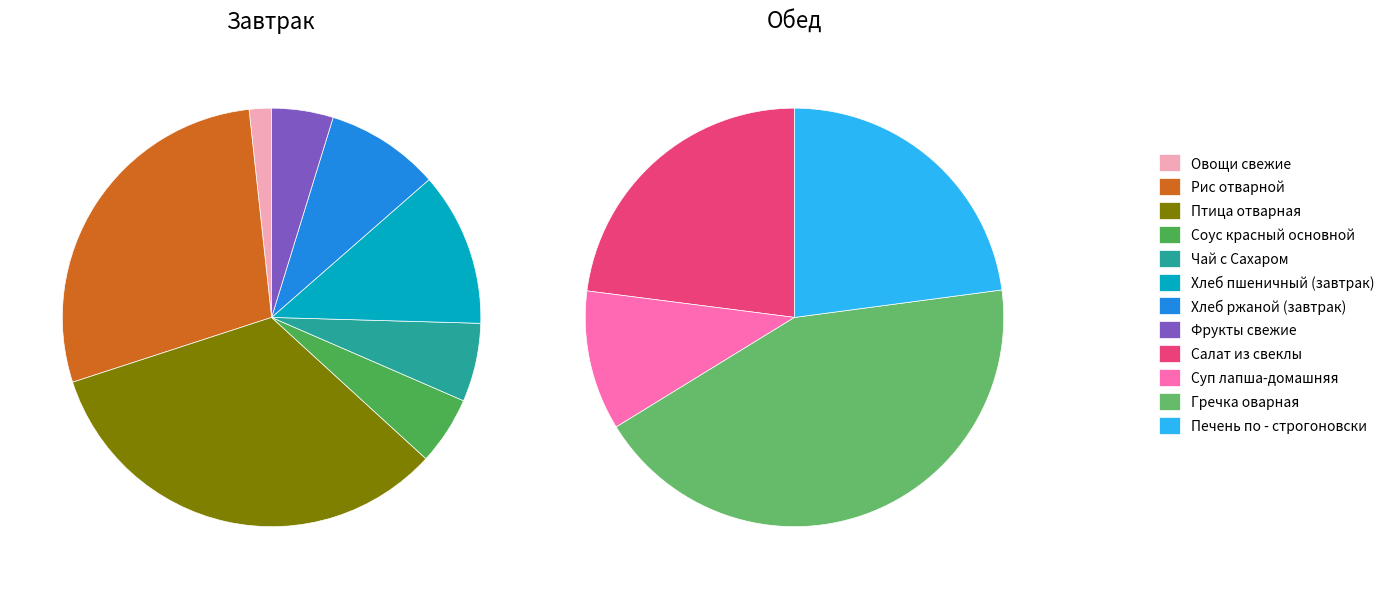

What portion of the pie excludes Рис отварной?

84.4%